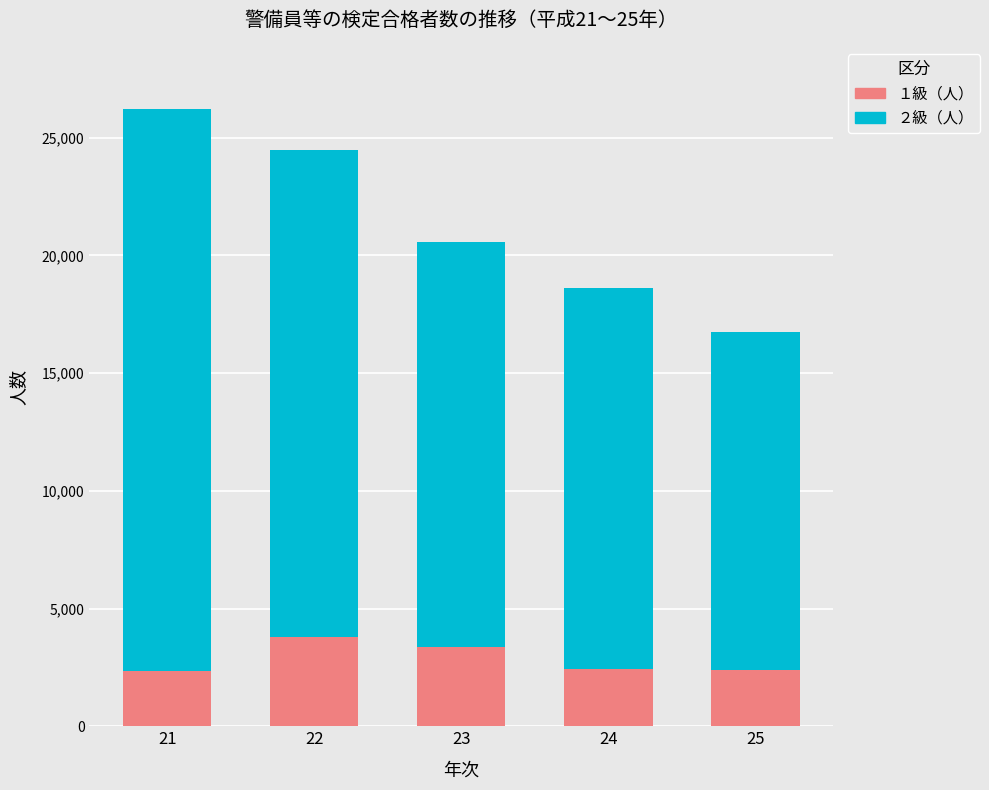

What is the lowest value of the １級（人） series?

2352